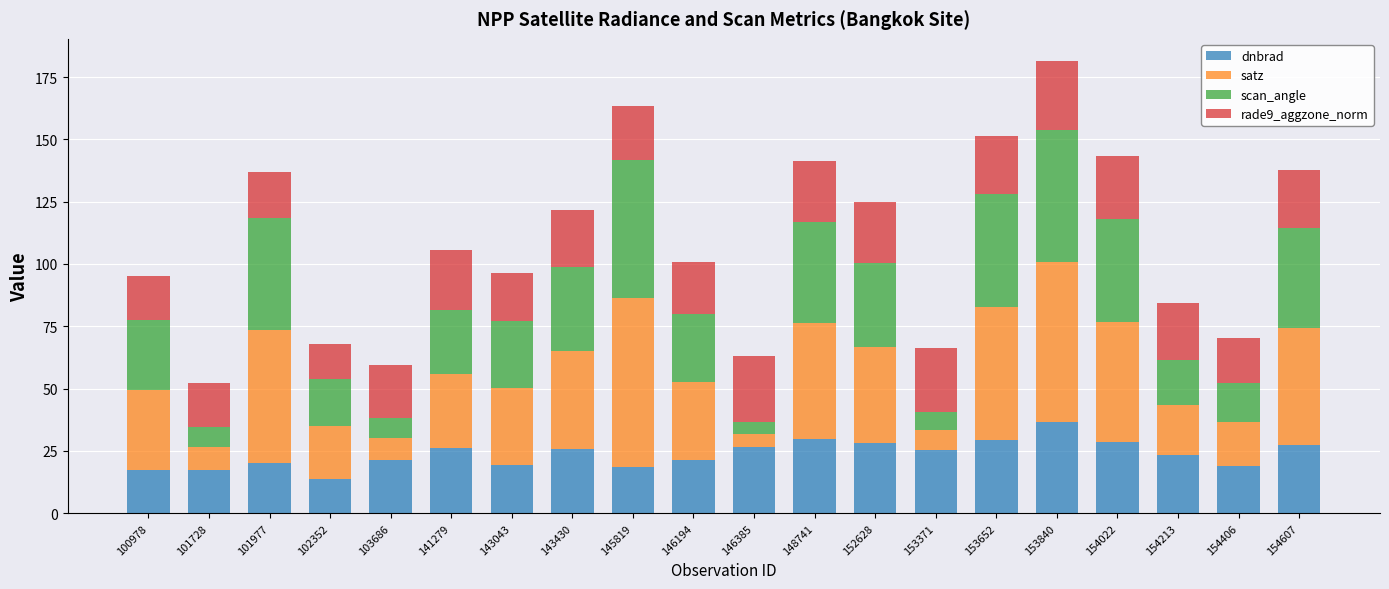

At which label does dnbrad reach its peak?

153840